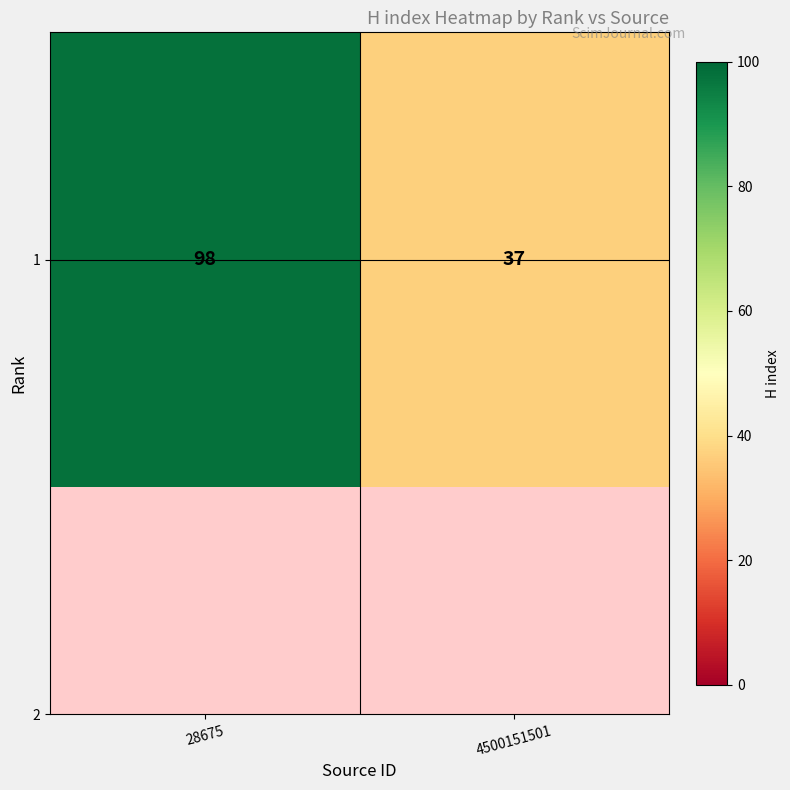

Reading left to right, transcribe all the data shown in this chart.

28675=98	4500151501=37